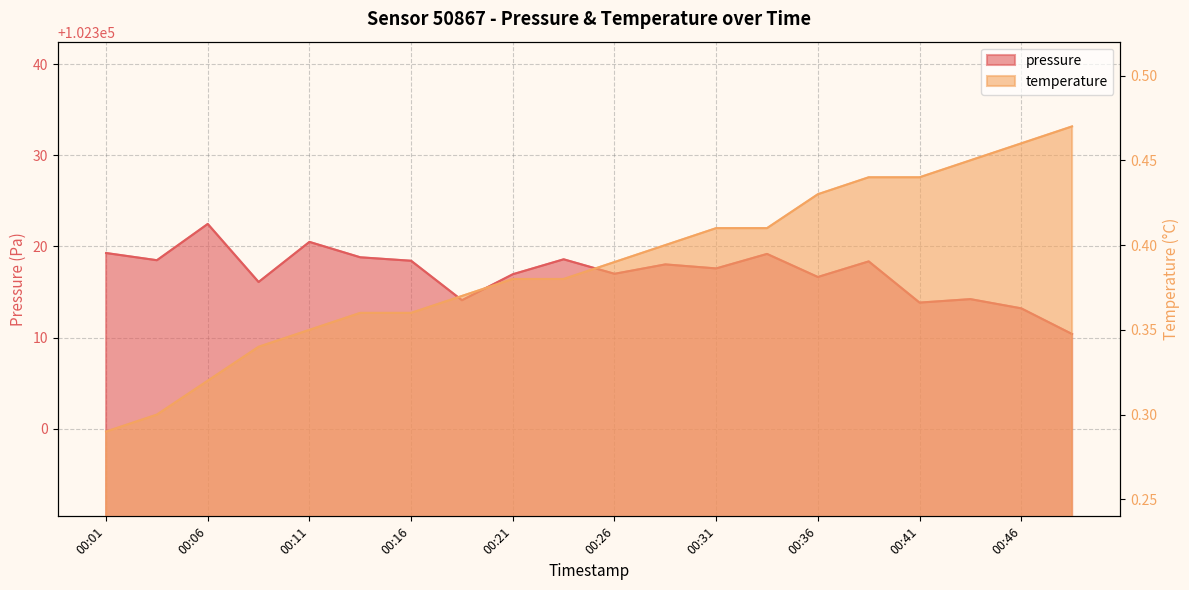

The temperature series shows 0.2 at 00:41. True or false?

False